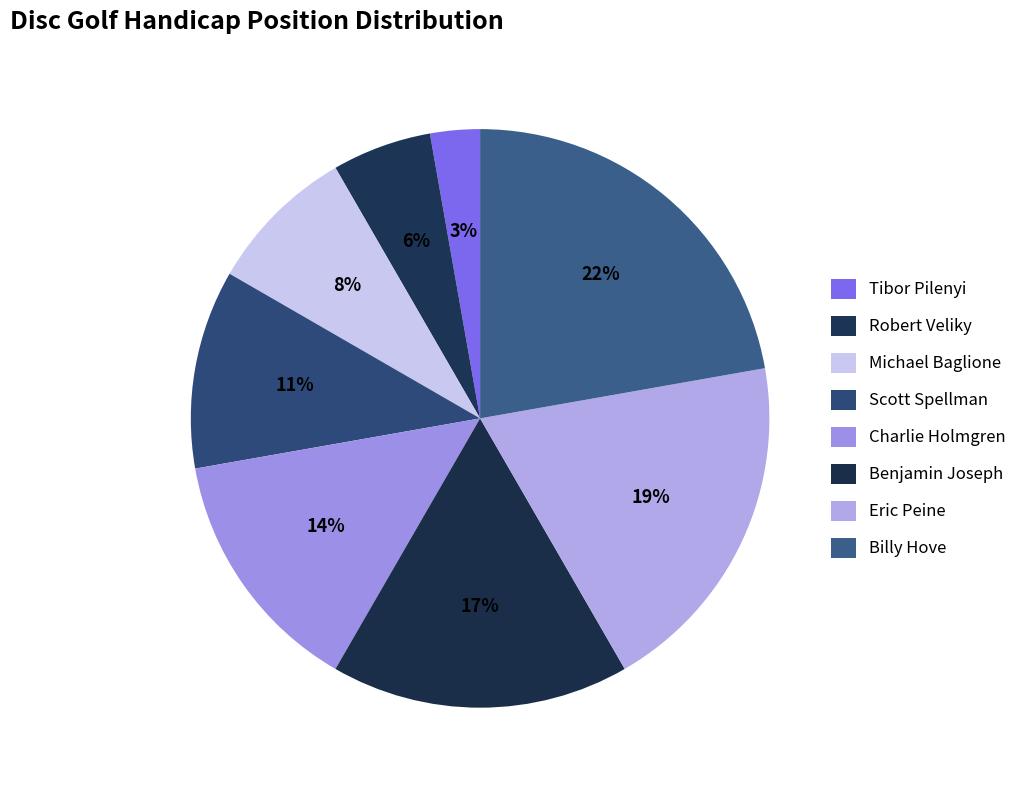

Count the number of slices in the pie.

8